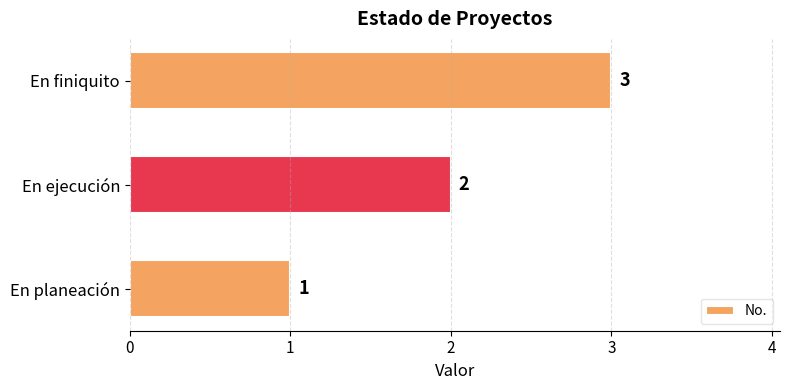

List the labels in order of value, smallest first.

En planeación, En ejecución, En finiquito